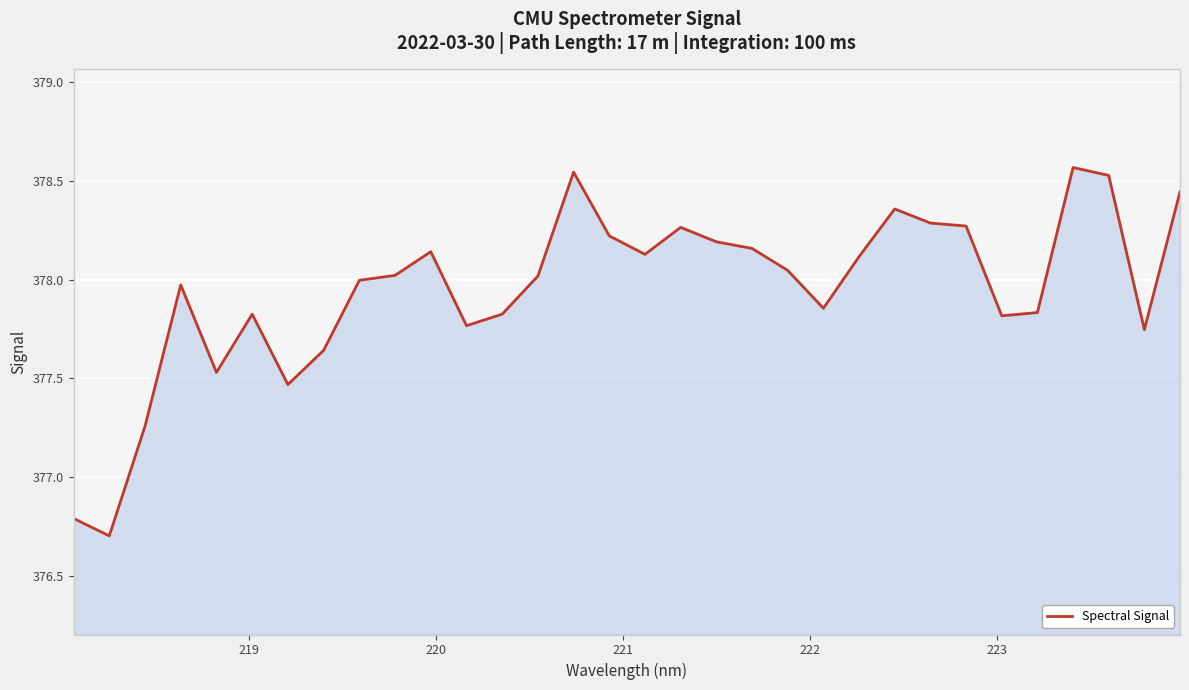

What is the difference between the maximum and minimum values?

1.9